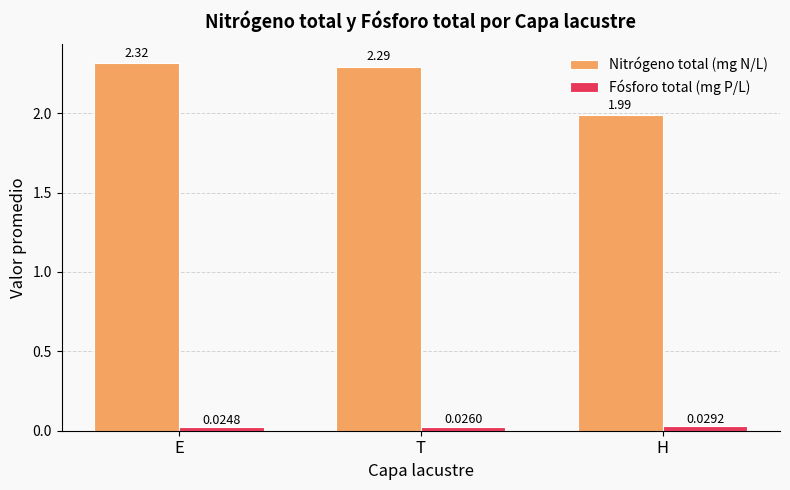

At which category is the sum across all series the highest?

E